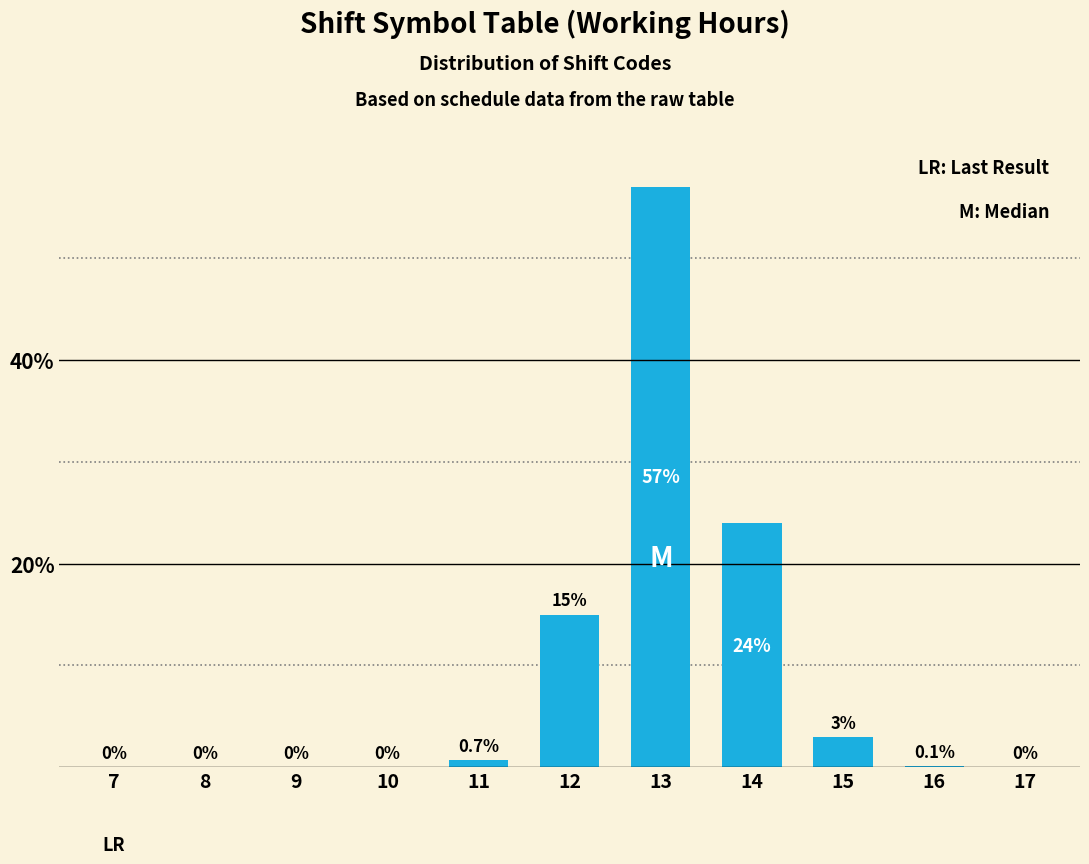

Is it true that the value at 15 is 3.0?

True